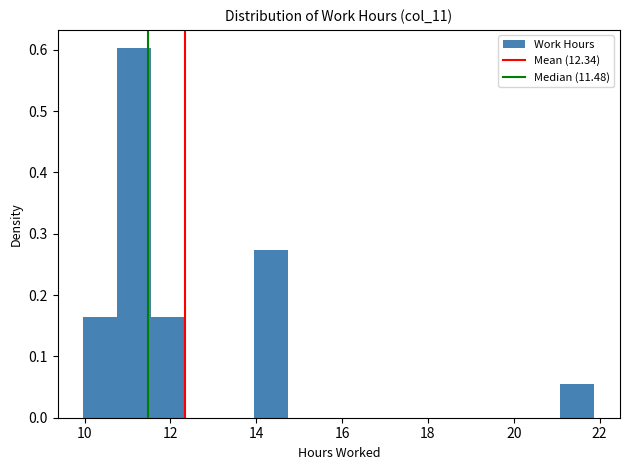

Read against the x-axis, roughly where is the centre of the tallest bar?

11.2